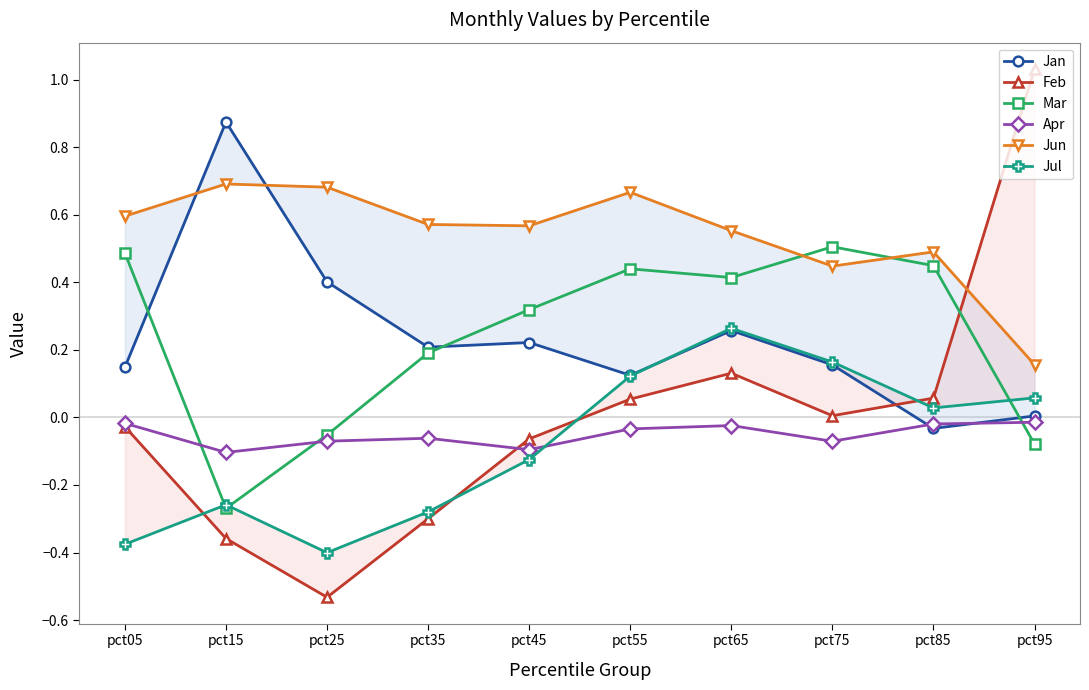

Which has a higher value, pct85 or pct15?

pct15